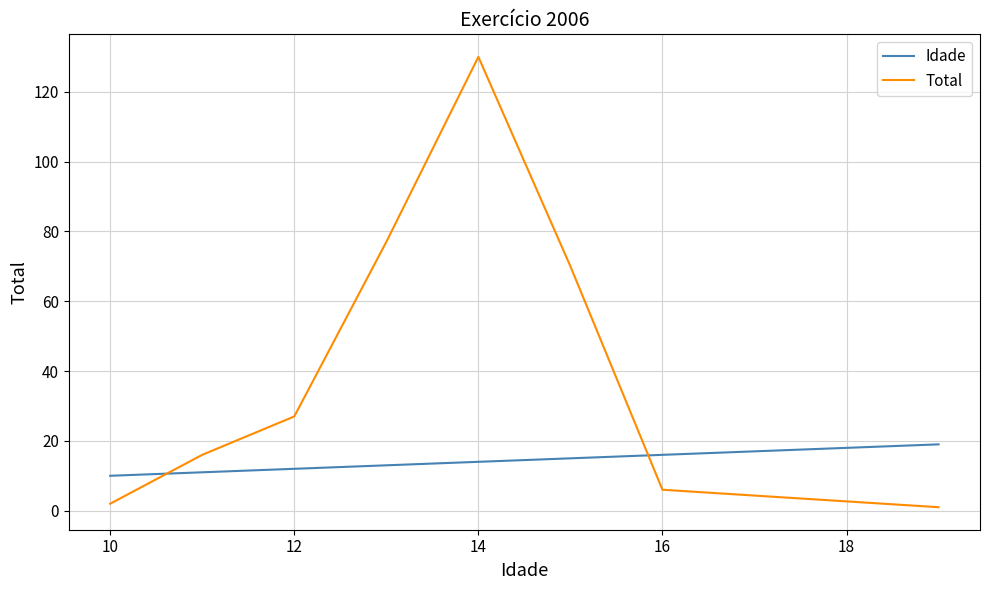

Which series has the widest spread of values?

Total